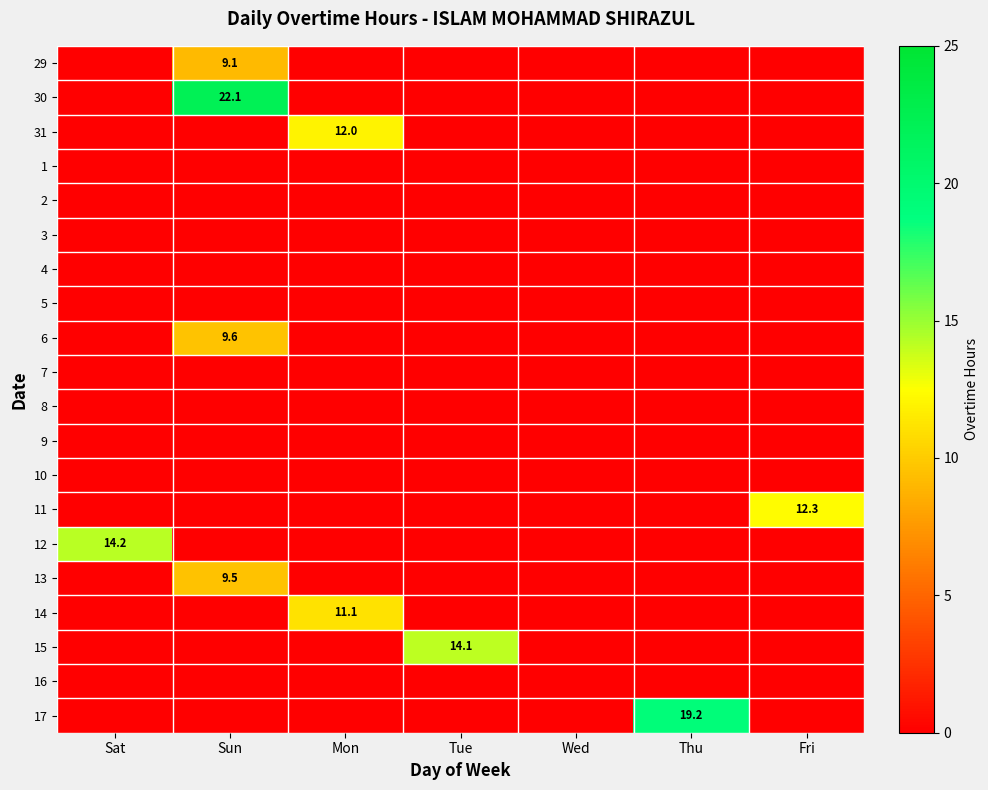

Rank the categories by 29 value from lowest to highest.

Sat, Mon, Tue, Wed, Thu, Fri, Sun